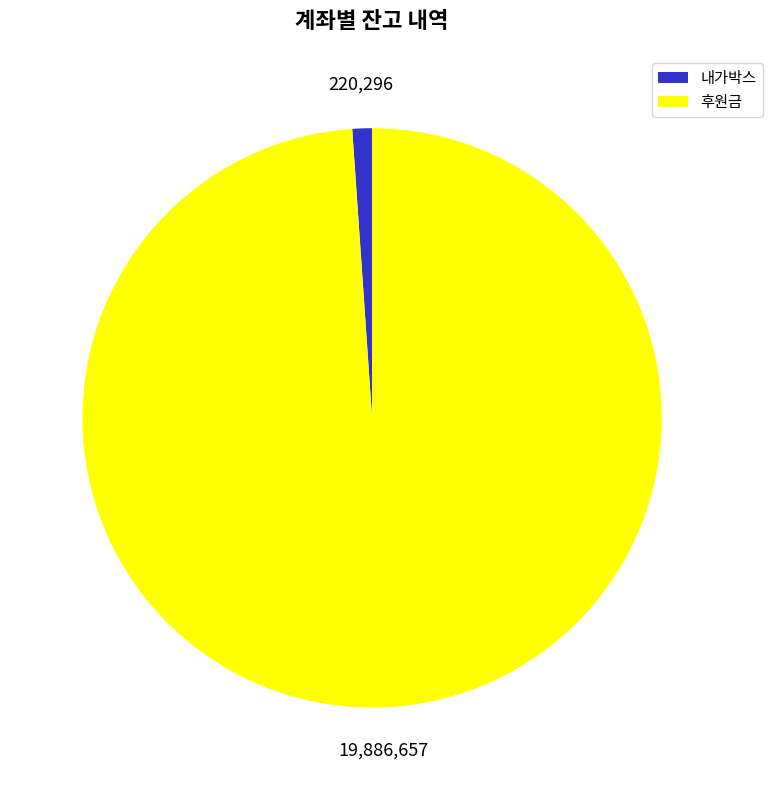

How many segments does this pie chart have?

2